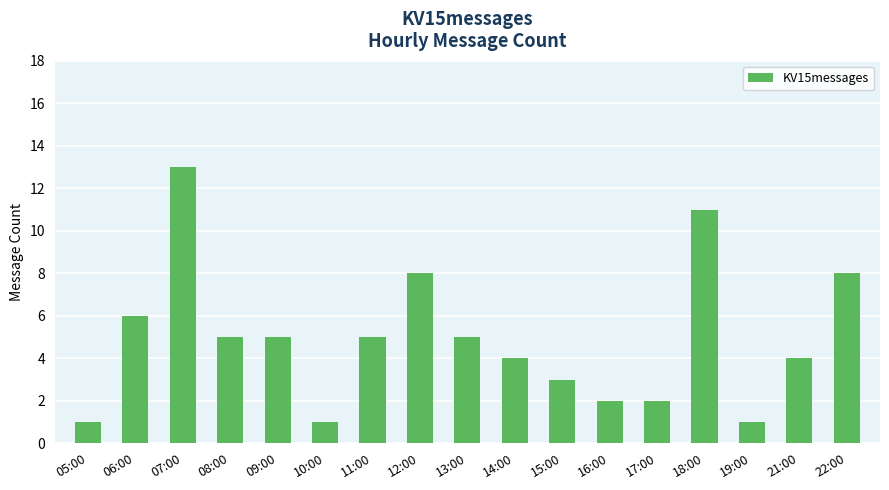

The value at 11:00 is 8. True or false?

False